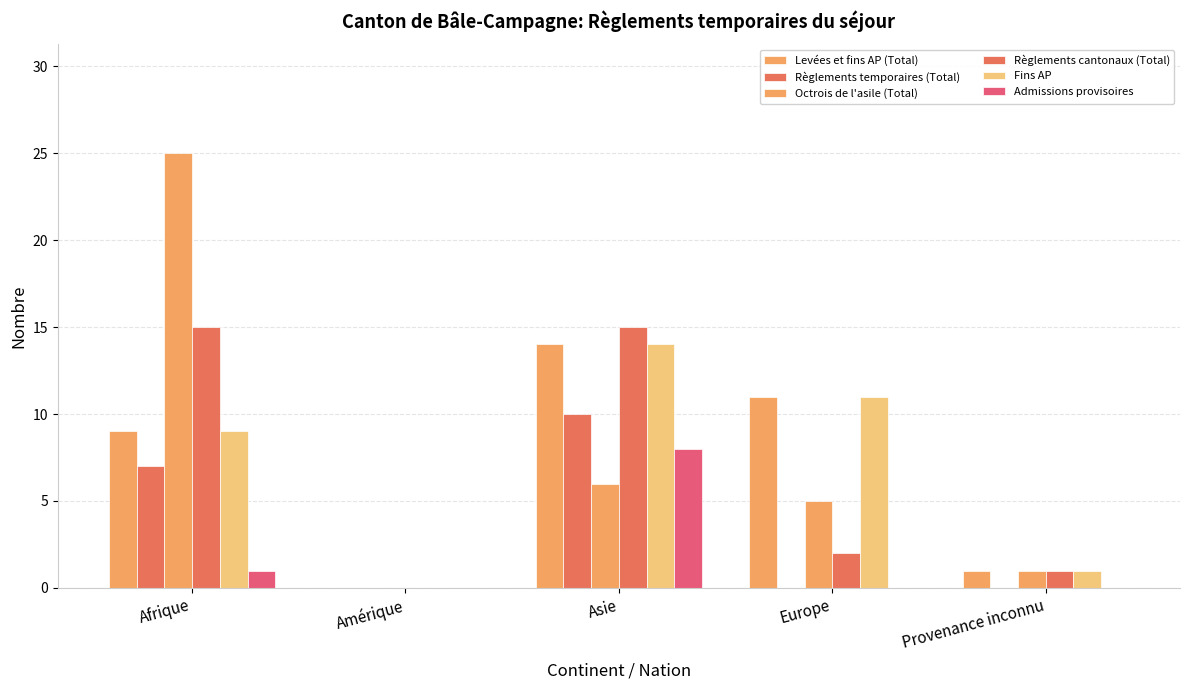

How many positive values does the Fins AP series have?

4